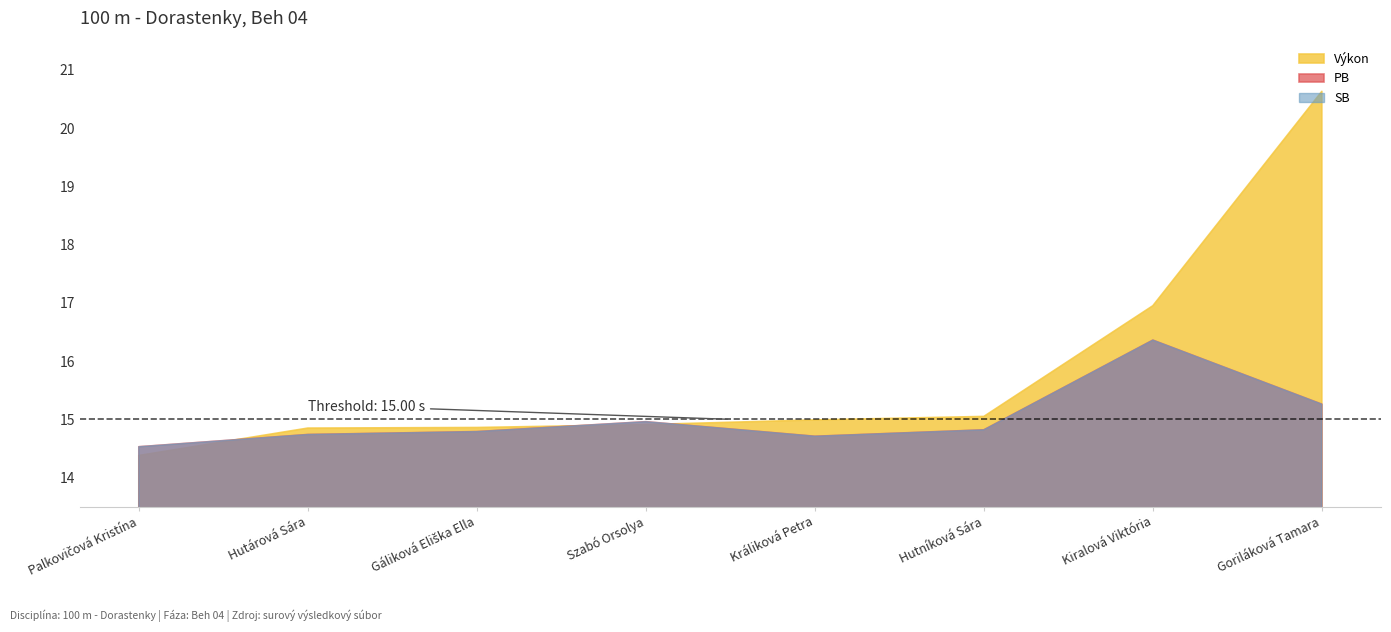

At how many categories does at least one series exceed 17?

1